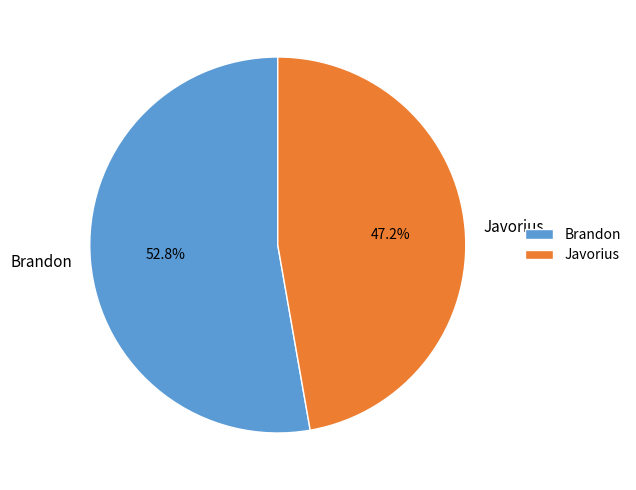

Which slice represents more than half of the pie?

Brandon